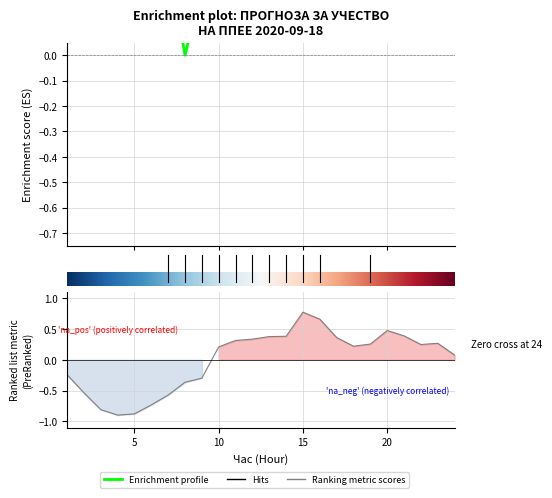

Is this an area chart (filled region under the line)?

No